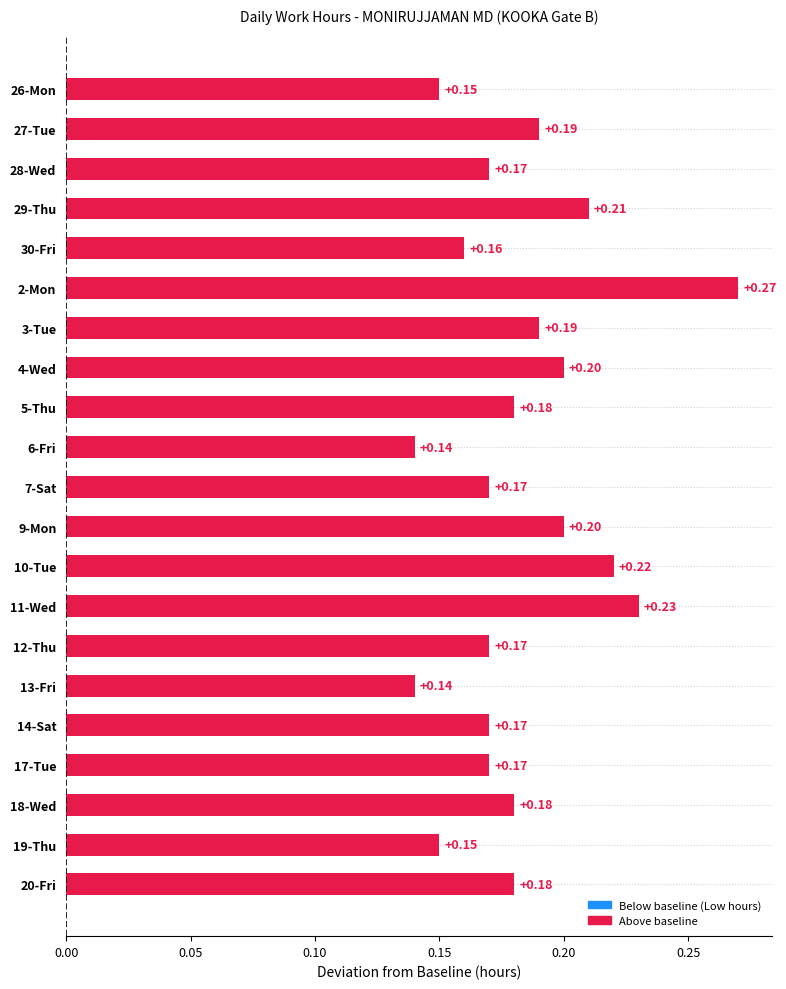

What is the sum of all values?

3.8